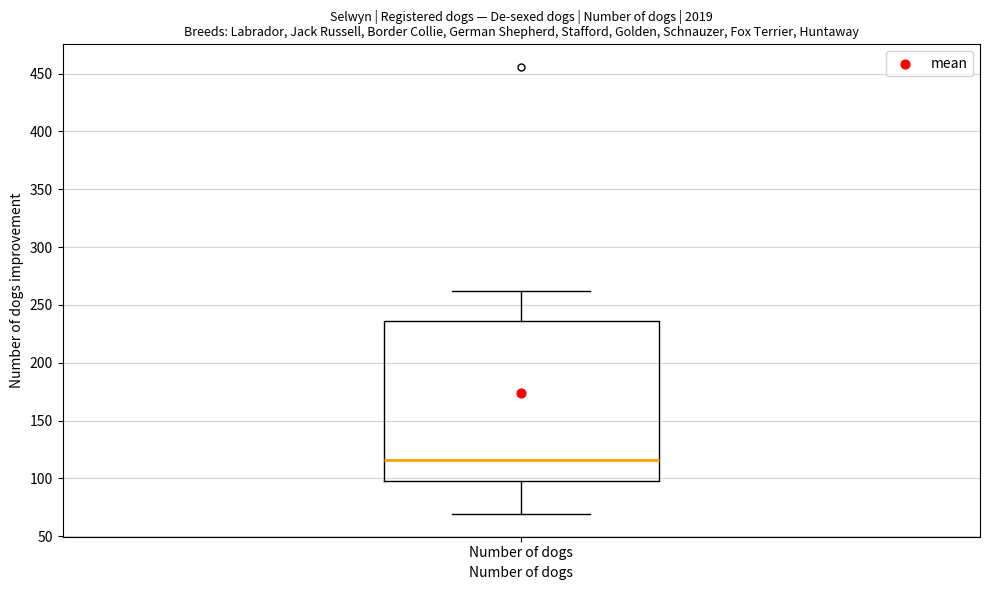

Where is the lower edge of the box for Number of dogs on the y-axis? The values are not printed on the chart, so give them approximately, as read against the axis.

100